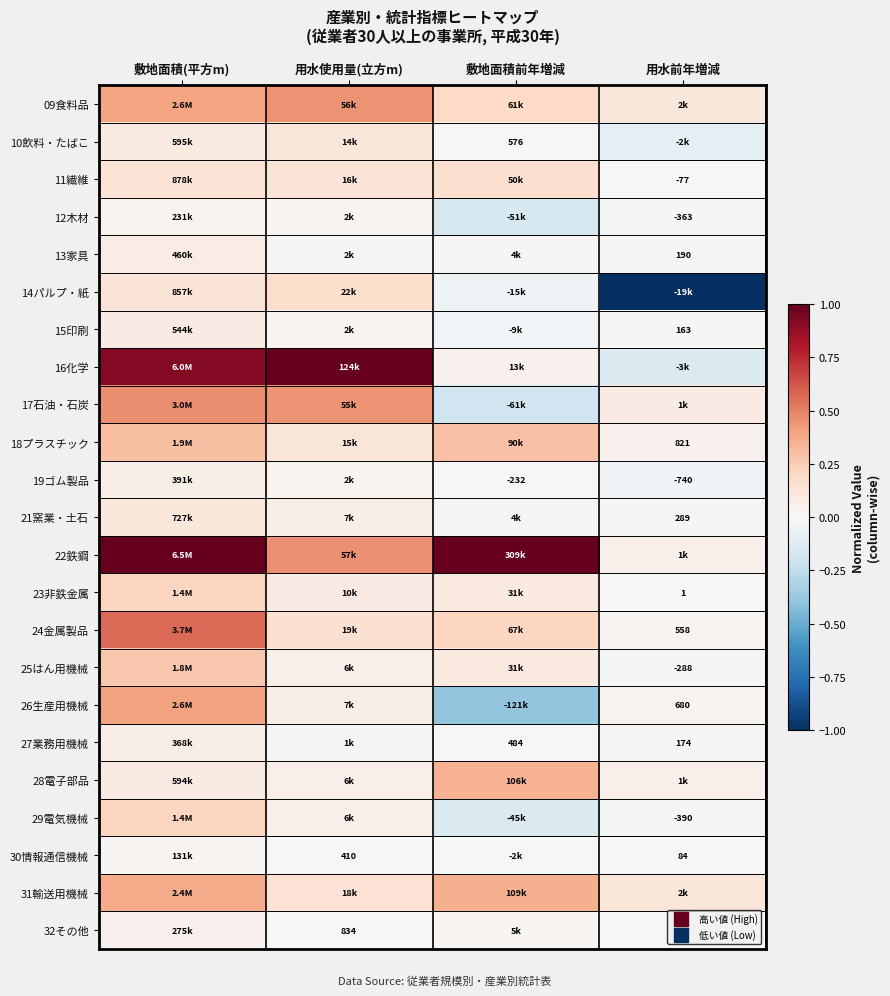

How many distinct data groups are displayed?

23